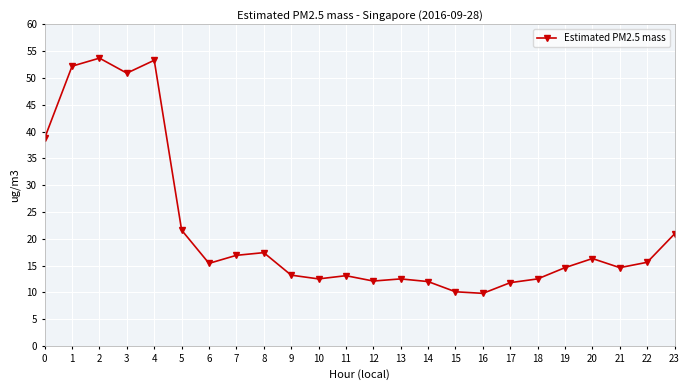

Is it true that the value at 18 is 12.5?

True